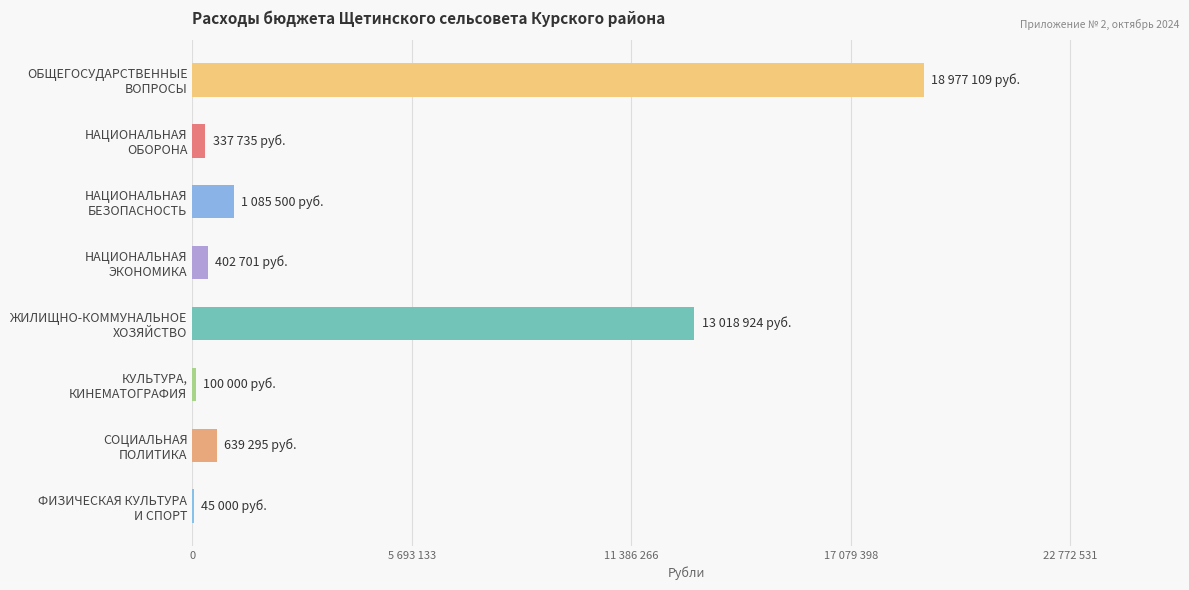

What is the difference between the maximum and minimum values?

18932109.3